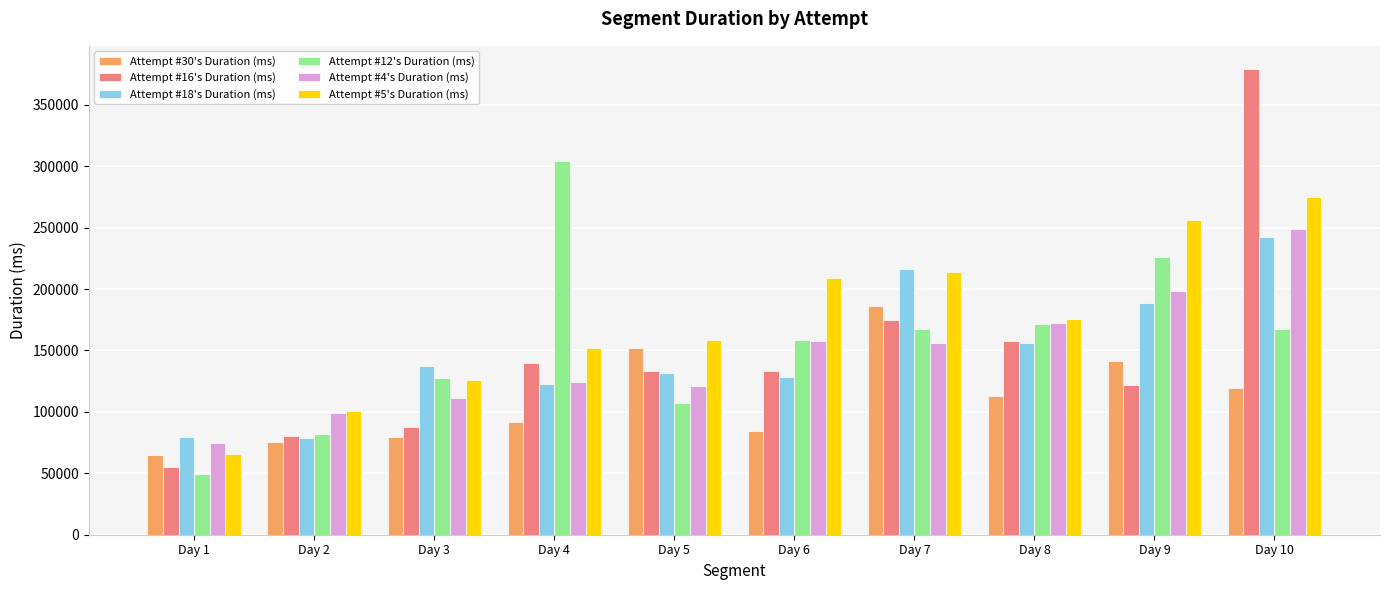

What value does the Attempt #16's Duration (ms) series have at Day 7, to the nearest 100?

174500